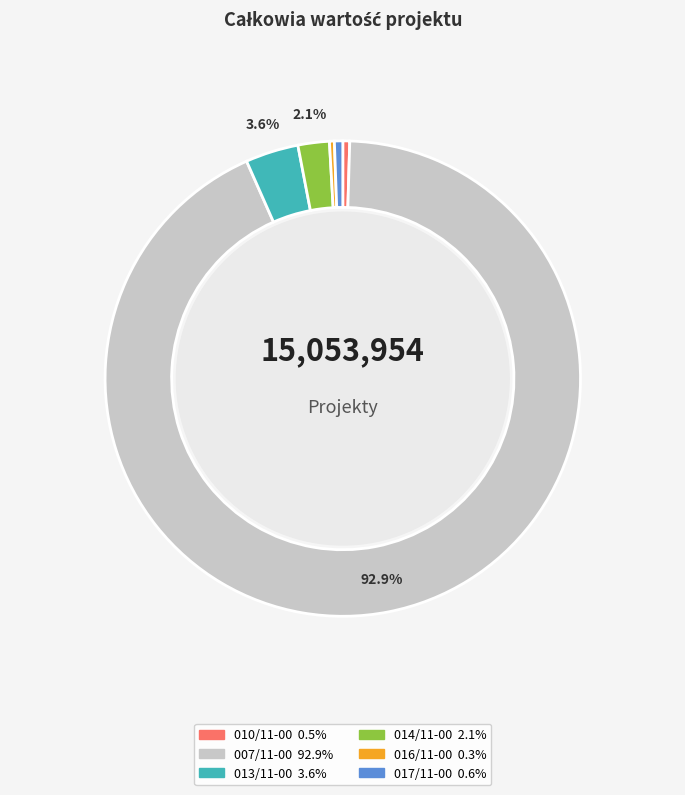

How many slices are in this pie chart?

6